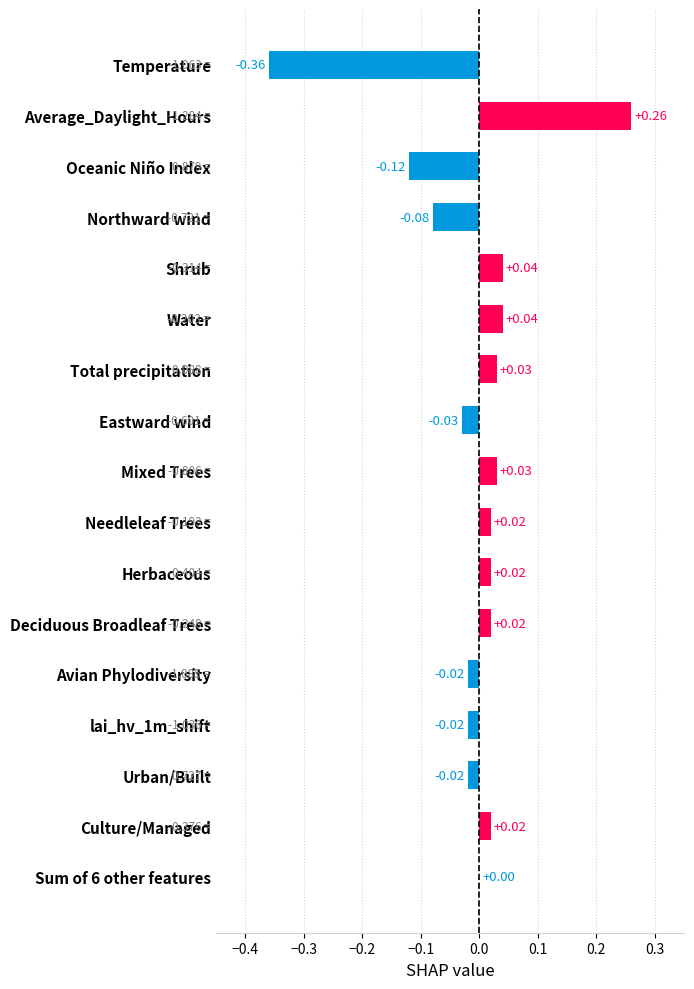

What is the sum of the values at Temperature and Culture/Managed?

-0.3